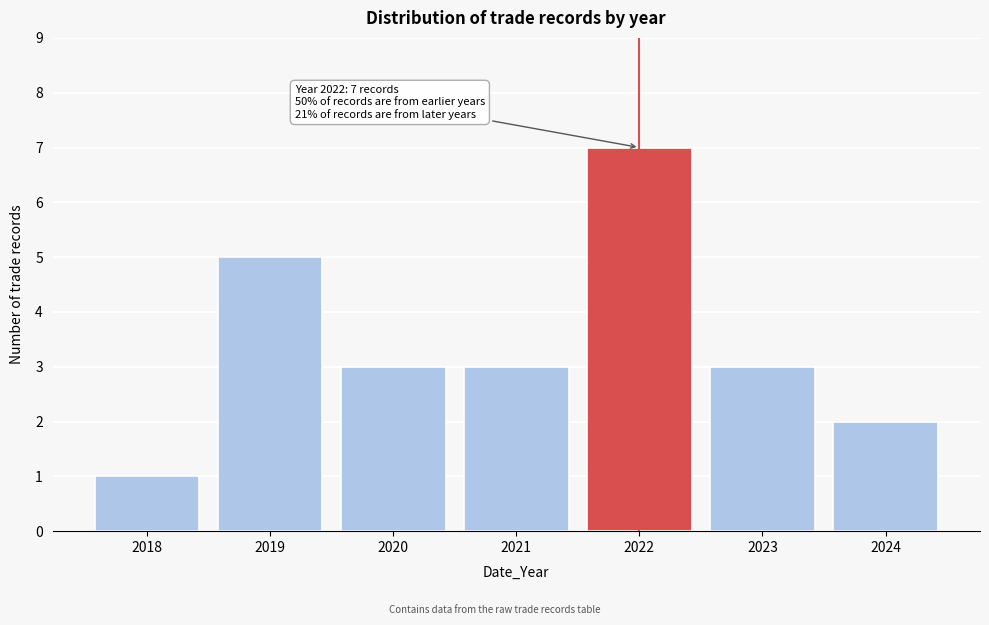

Reading right to left, extract all data points from this chart.

2	3	7	3	3	5	1